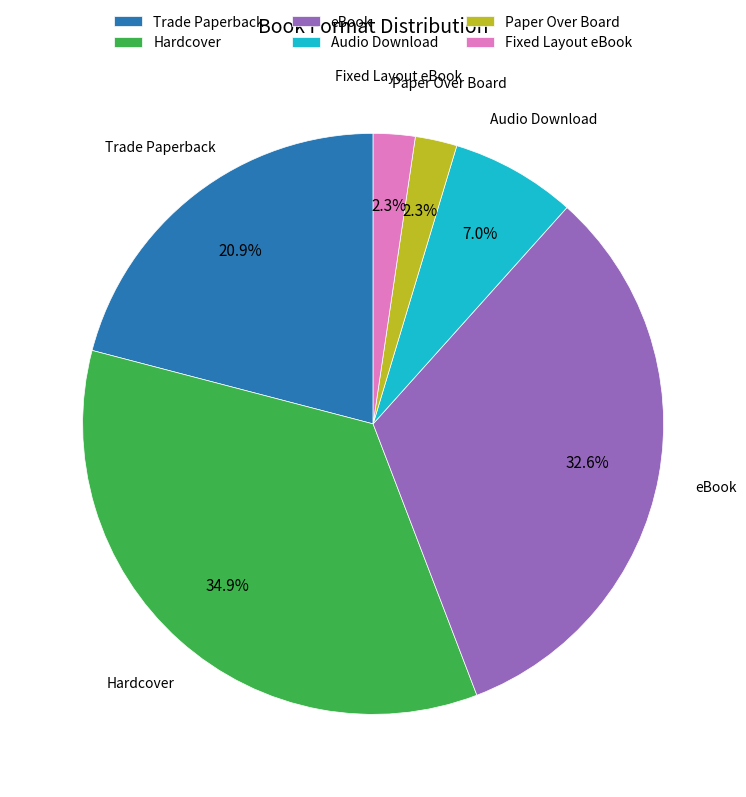

To the nearest percent, what is the average slice percentage?

17%